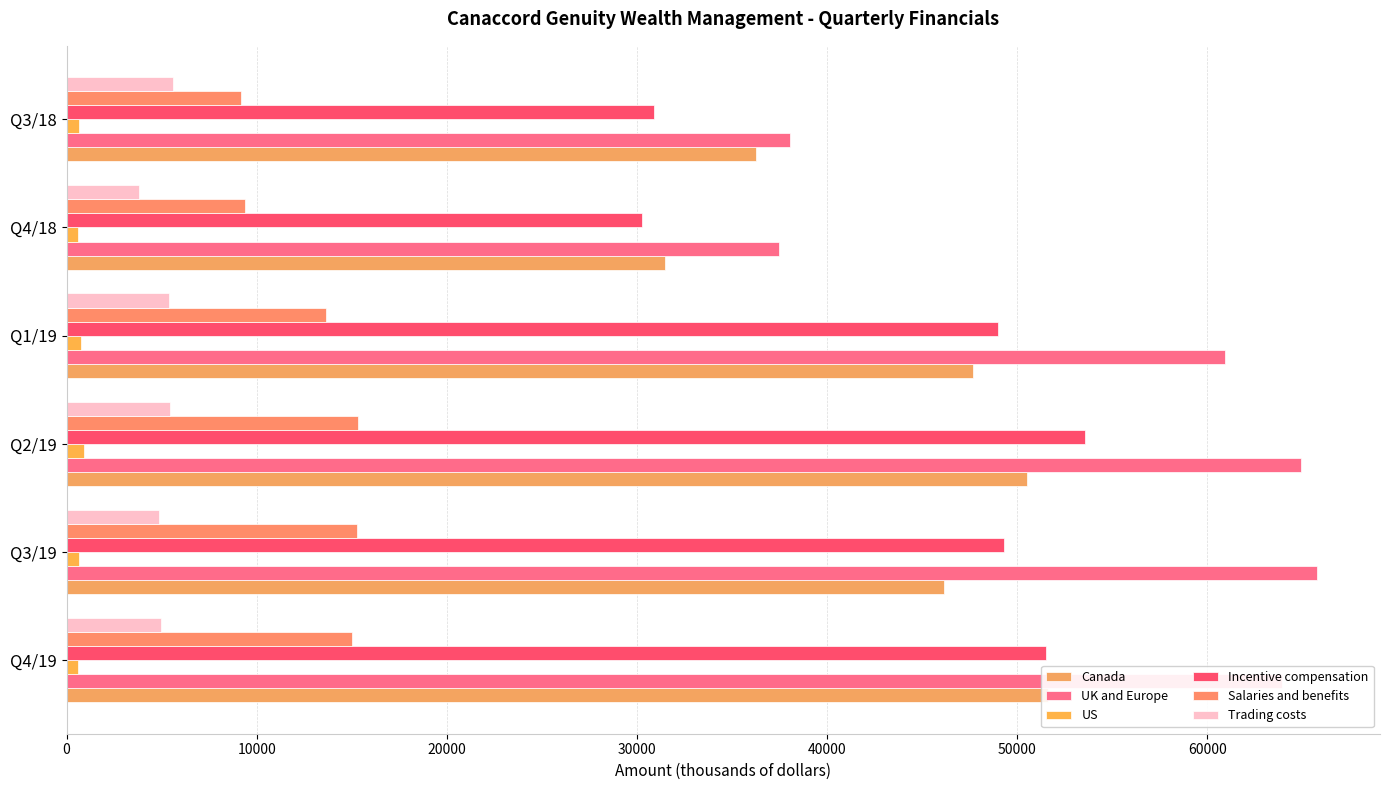

Which series has the widest spread of values?

UK and Europe